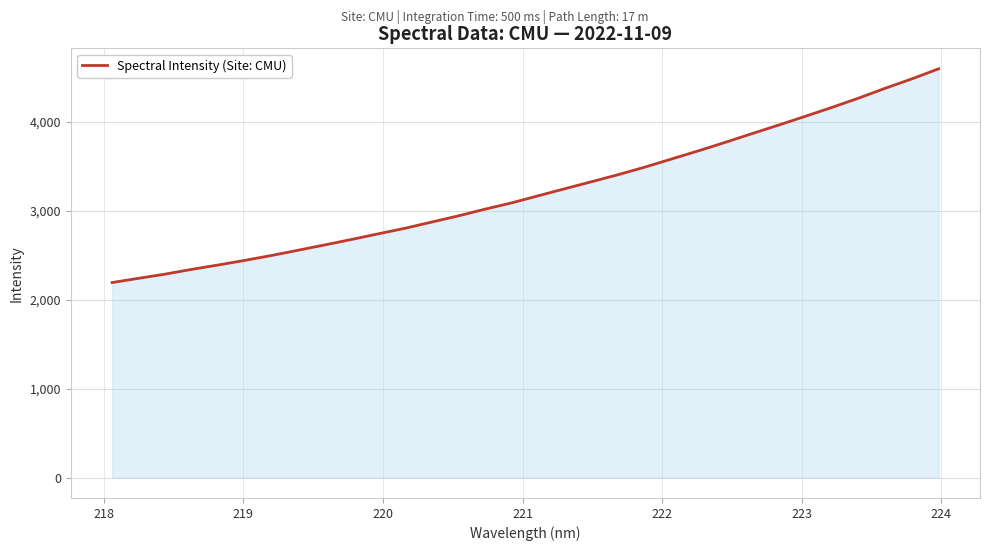

What is the smallest value displayed?

2193.8